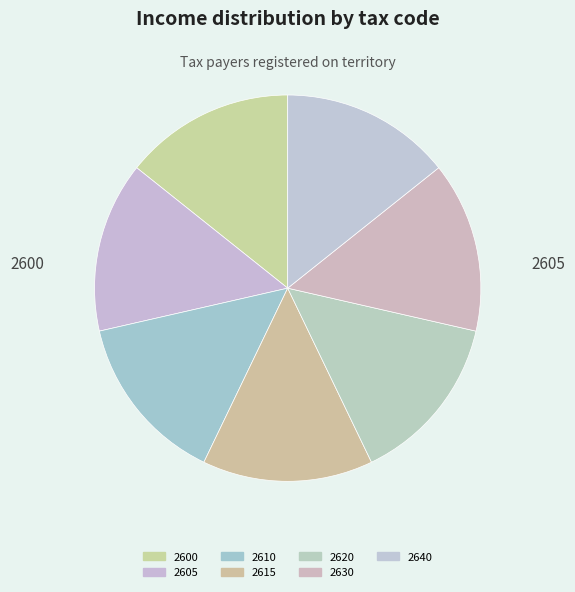

Is it true that 2615 is 14% of the pie?

True